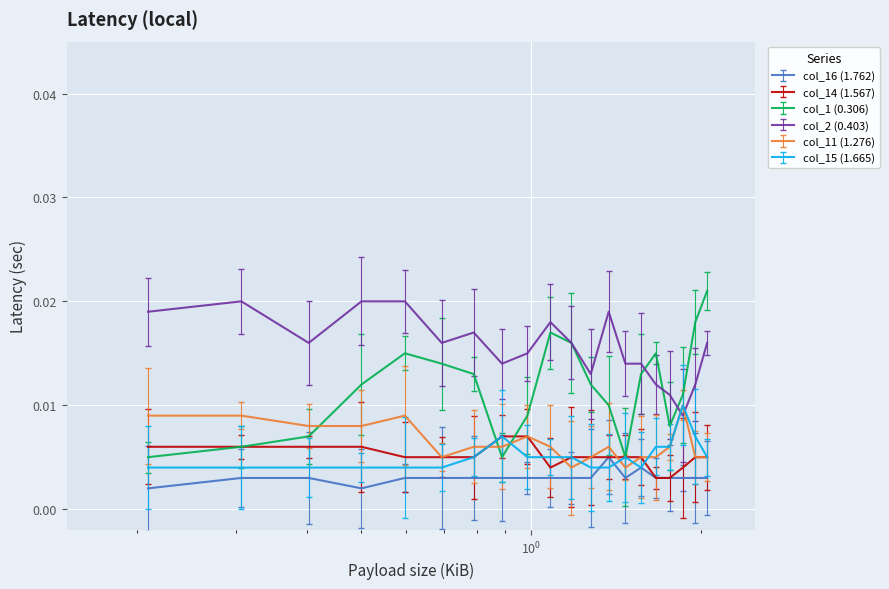

How many intersections are there between col_2 (0.403) and col_15 (1.665)?

2